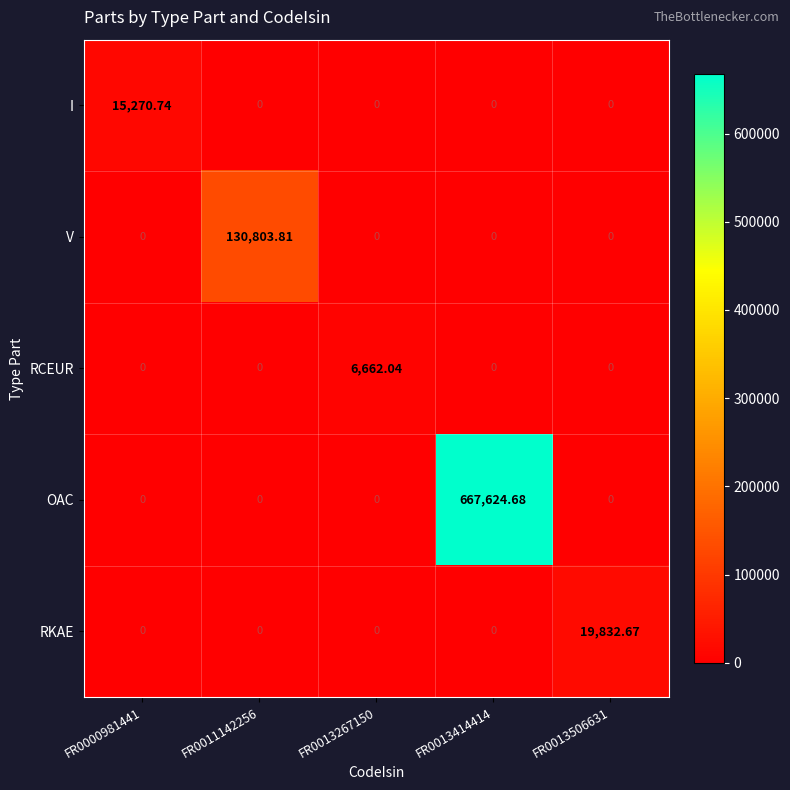

Which series has the largest total across all categories?

OAC